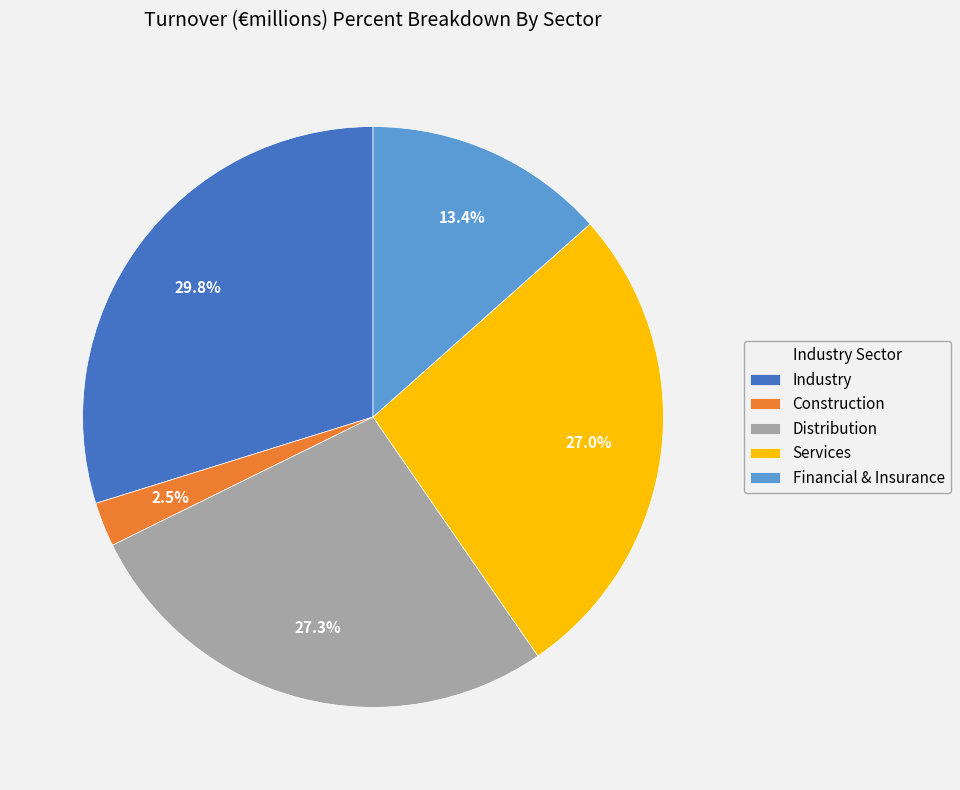

True or false: Services accounts for 27% of the total.

True